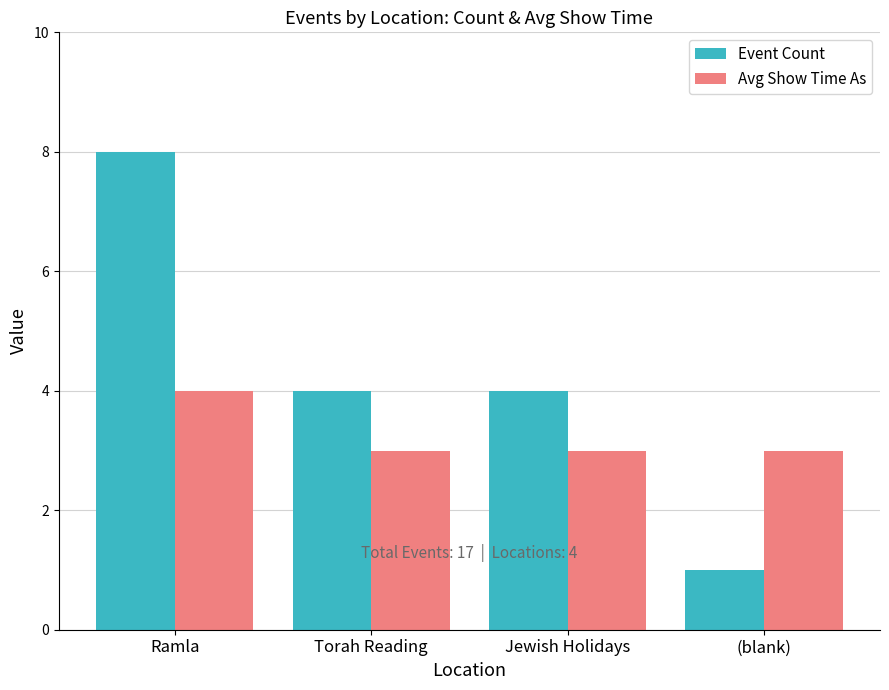

What is the label of the 4th bar from the left?

(blank)